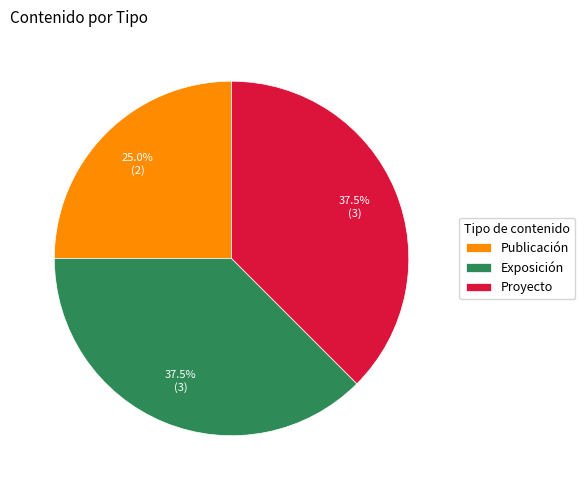

Which category has the smallest portion of the pie?

Publicación